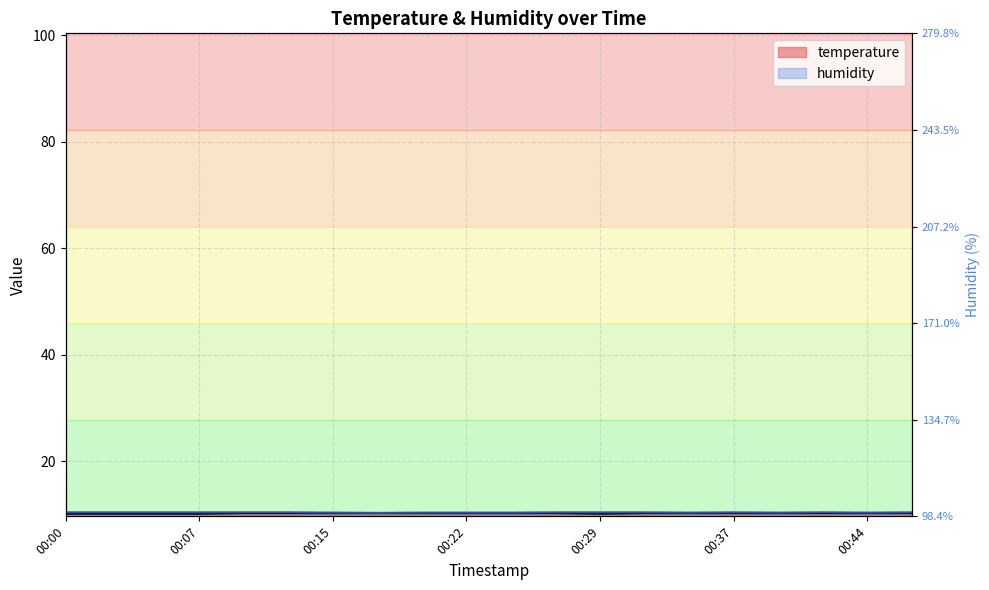

True or false: humidity and temperature cross at least once.

False